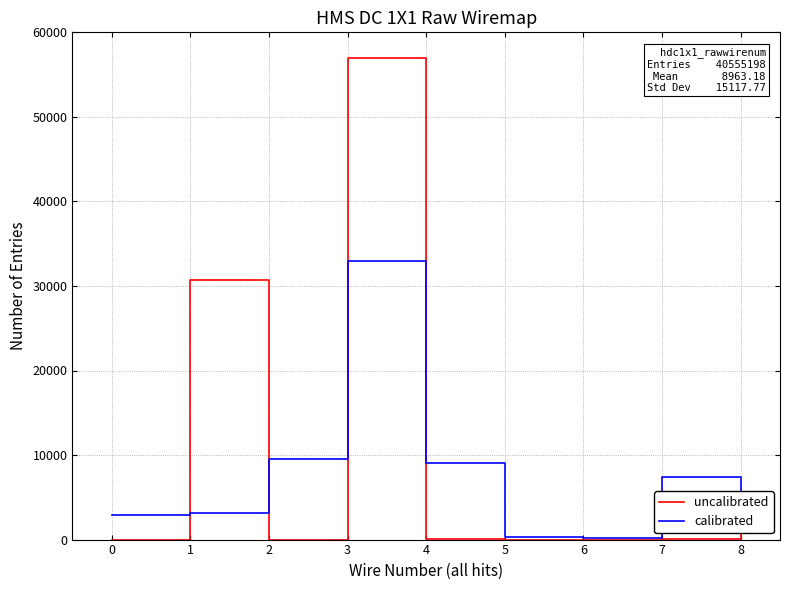

What is the sum of the uncalibrated values at 1 and 6?

30726.4